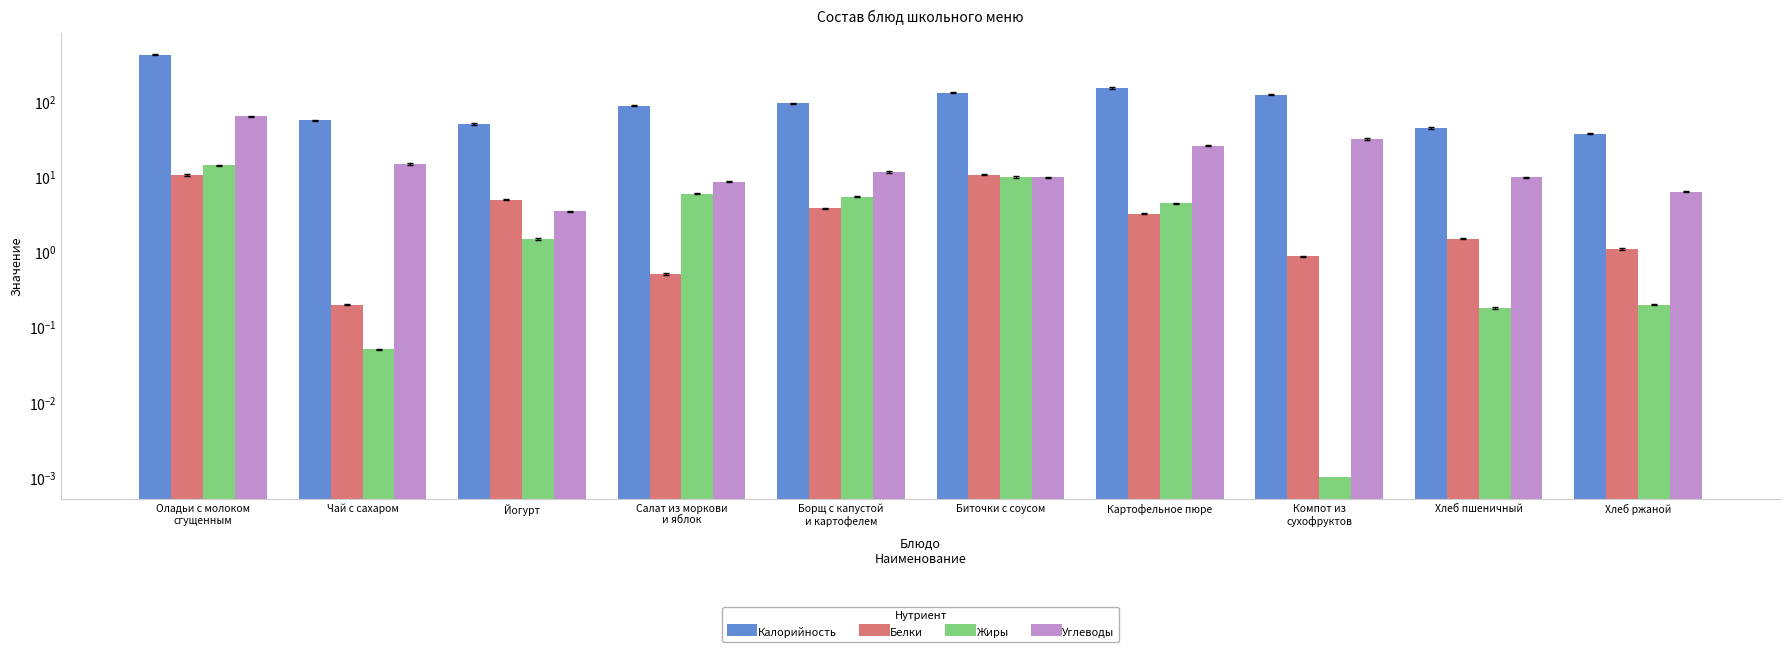

What are all the series names shown in the legend?

Калорийность, Белки, Жиры, Углеводы